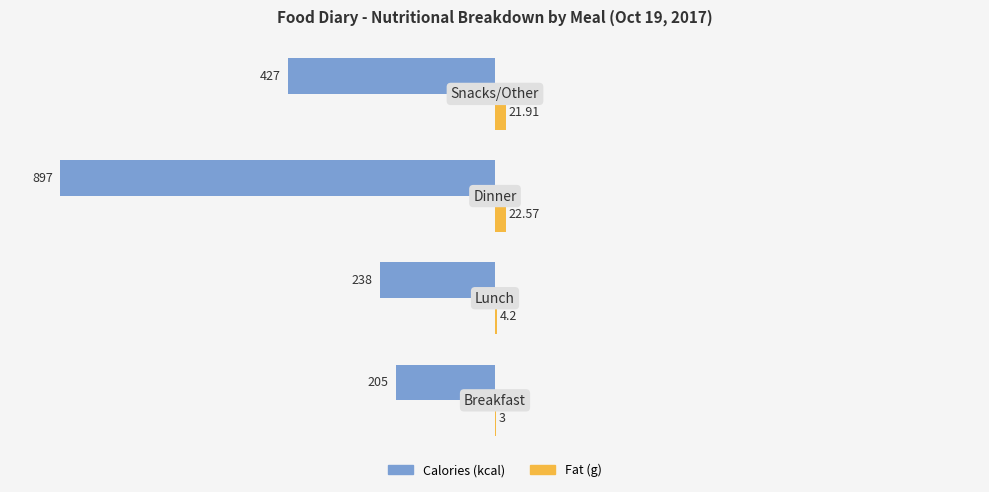

How many values in the Fat (g) series exceed 21?

2